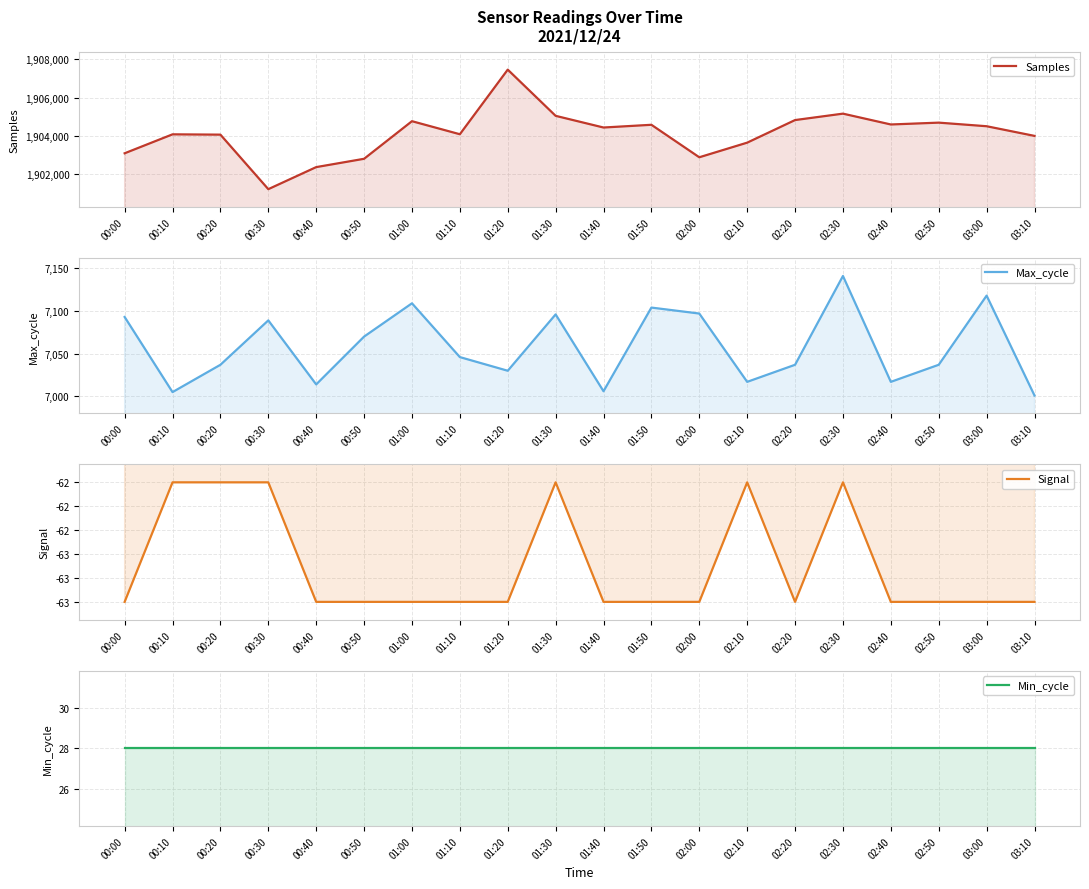

Reading right to left, extract all data points from this chart.

Samples: 03:10=1904004	03:00=1904507	02:50=1904694	02:40=1904598	02:30=1905162	02:20=1904828	02:10=1903652	02:00=1902891	01:50=1904582	01:40=1904440	01:30=1905048	01:20=1907453	01:10=1904090	01:00=1904769	00:50=1902812	00:40=1902379	00:30=1901231	00:20=1904069	00:10=1904085	00:00=1903099
Max_cycle: 03:10=7001	03:00=7118	02:50=7037	02:40=7017	02:30=7141	02:20=7037	02:10=7017	02:00=7097	01:50=7104	01:40=7006	01:30=7096	01:20=7030	01:10=7046	01:00=7109	00:50=7070	00:40=7014	00:30=7089	00:20=7037	00:10=7005	00:00=7093
Signal: 03:10=-63	03:00=-63	02:50=-63	02:40=-63	02:30=-62	02:20=-63	02:10=-62	02:00=-63	01:50=-63	01:40=-63	01:30=-62	01:20=-63	01:10=-63	01:00=-63	00:50=-63	00:40=-63	00:30=-62	00:20=-62	00:10=-62	00:00=-63
Min_cycle: 03:10=28	03:00=28	02:50=28	02:40=28	02:30=28	02:20=28	02:10=28	02:00=28	01:50=28	01:40=28	01:30=28	01:20=28	01:10=28	01:00=28	00:50=28	00:40=28	00:30=28	00:20=28	00:10=28	00:00=28